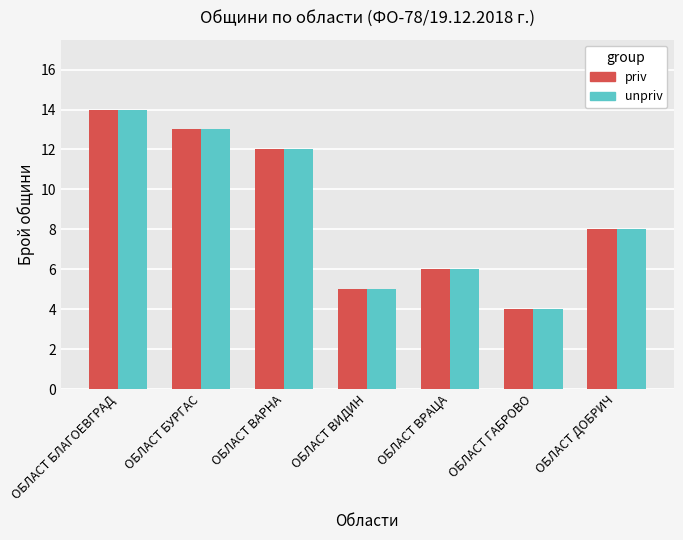

At which category does the chart reach its minimum across all series?

ОБЛАСТ ГАБРОВО